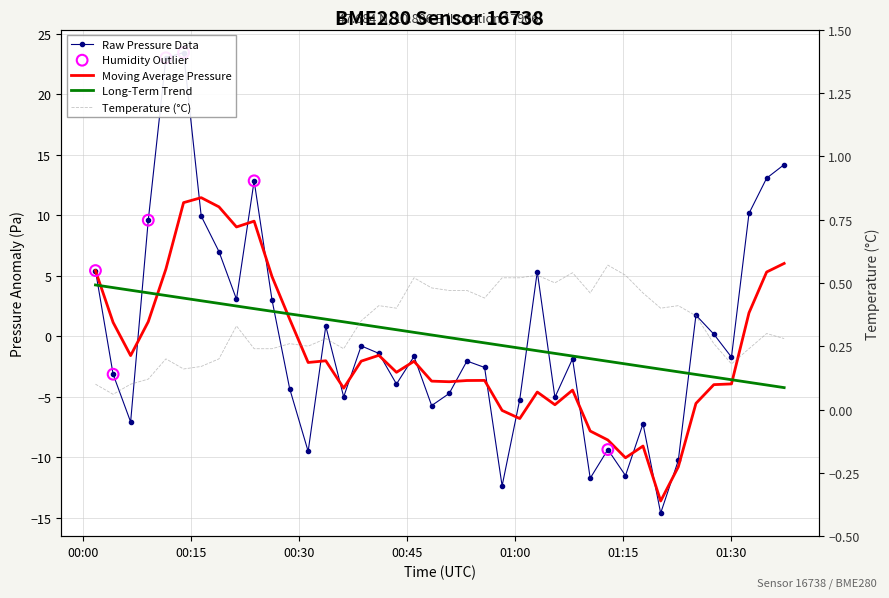

Which series reaches the minimum Y coordinate?

pressure